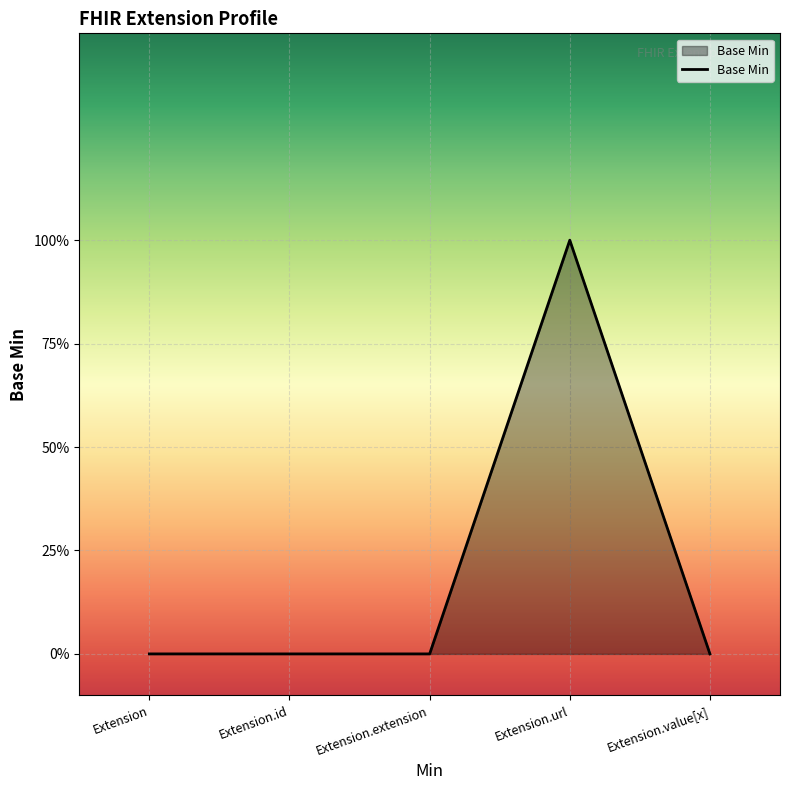

Reading left to right, extract all data points from this chart.

Extension=0	Extension.id=0	Extension.extension=0	Extension.url=1	Extension.value[x]=0